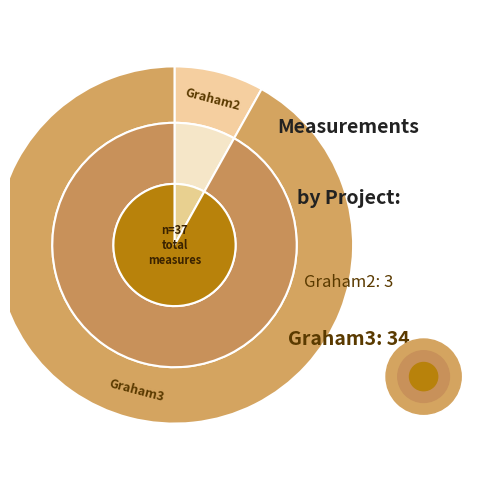

To the nearest percent, what is the difference between the Graham2 and Graham3 slice percentages?

84%